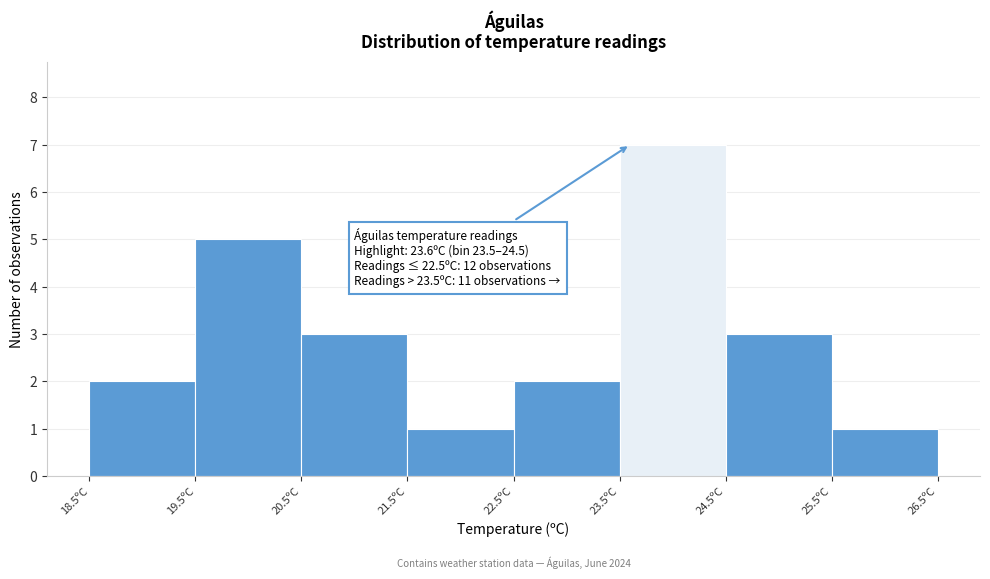

Which range on the x-axis has the tallest bar?

23.5 to 24.5